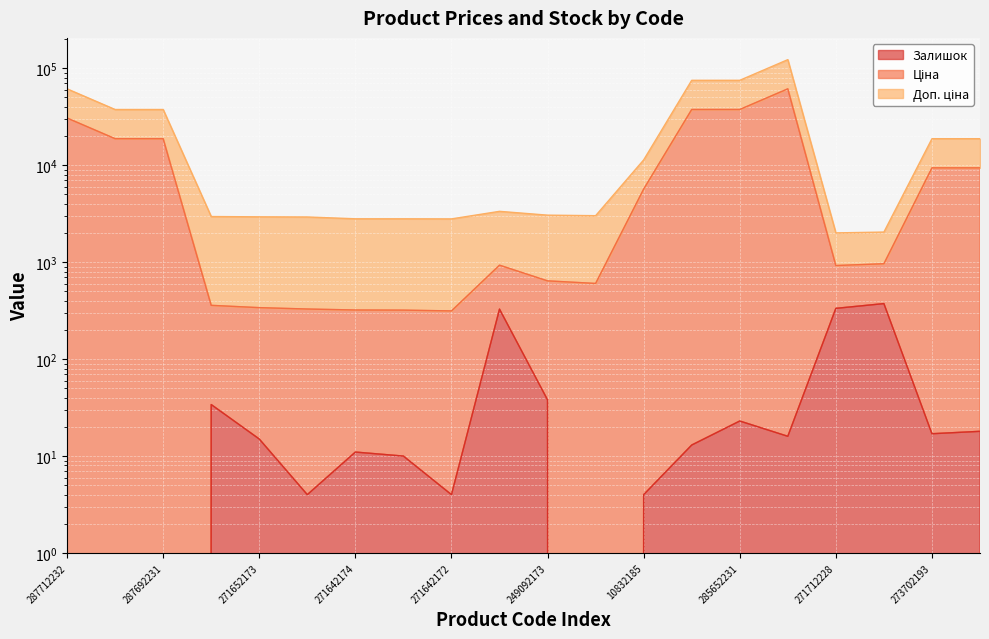

What is the total value across all series at 10832185?

17033.5